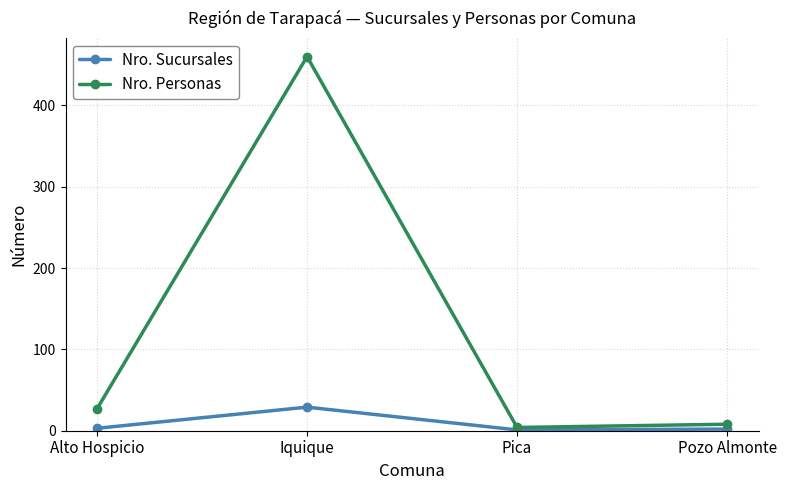

Where is Nro. Personas nearest to the value 232?

Alto Hospicio